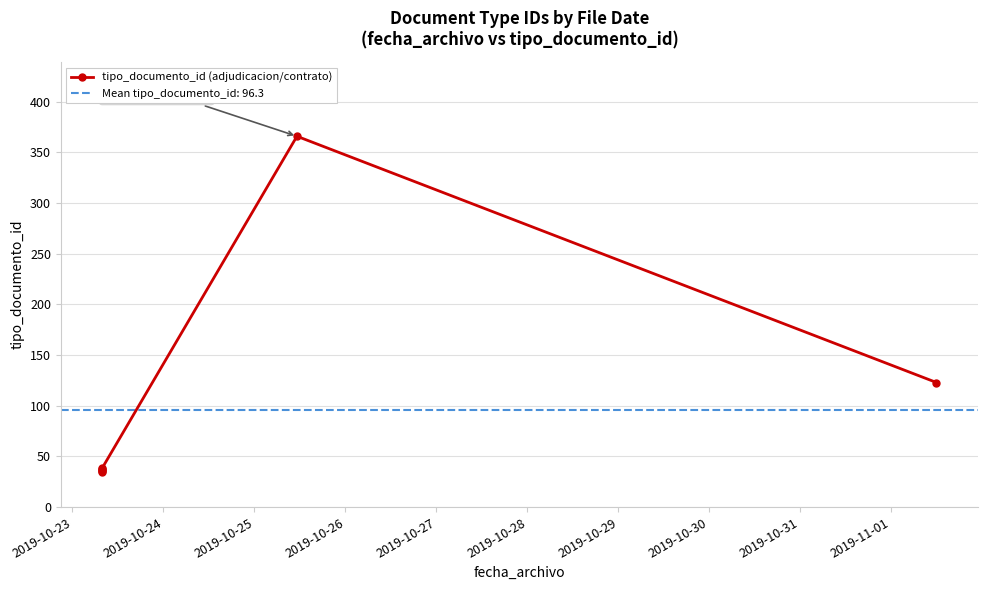

Reading left to right, transcribe all the data shown in this chart.

35	36	37	38	39	366	123